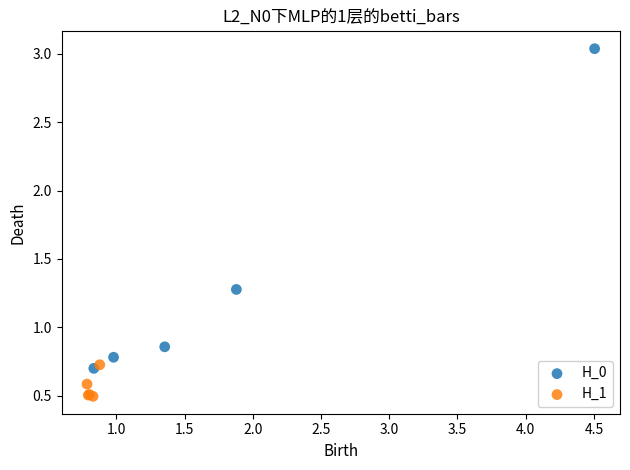

Which series reaches the minimum Y coordinate?

H_1